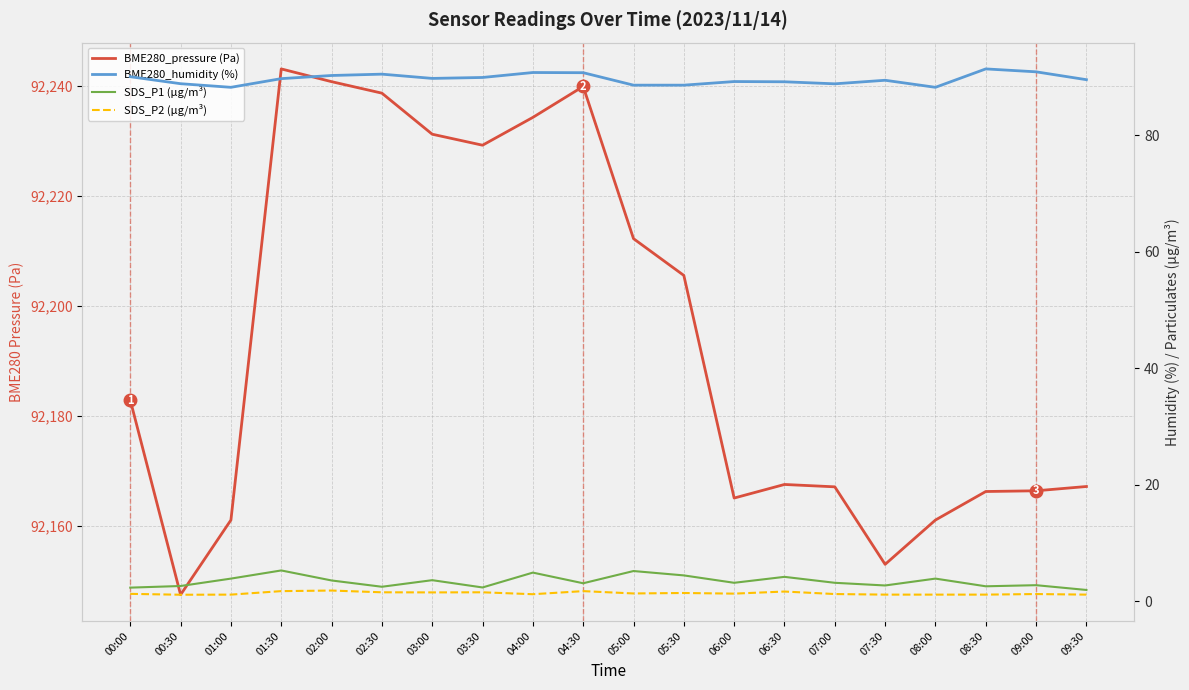

The value of BME280_humidity (%) at 02:00 is 47.6. True or false?

False